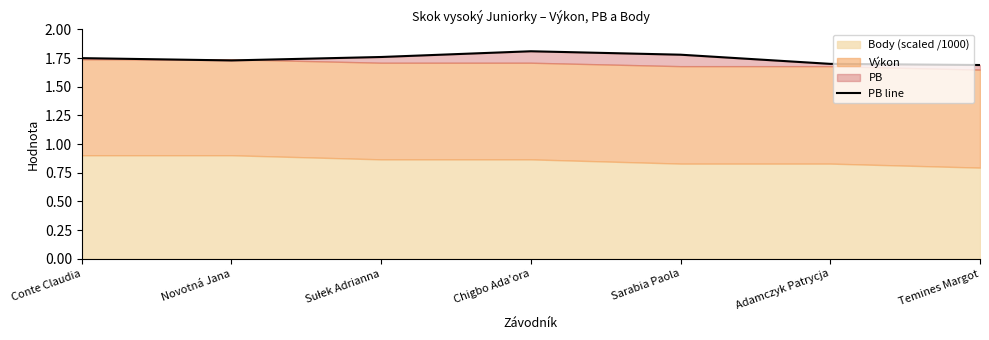

What is the label of the 1st point from the left?

Conte Claudia